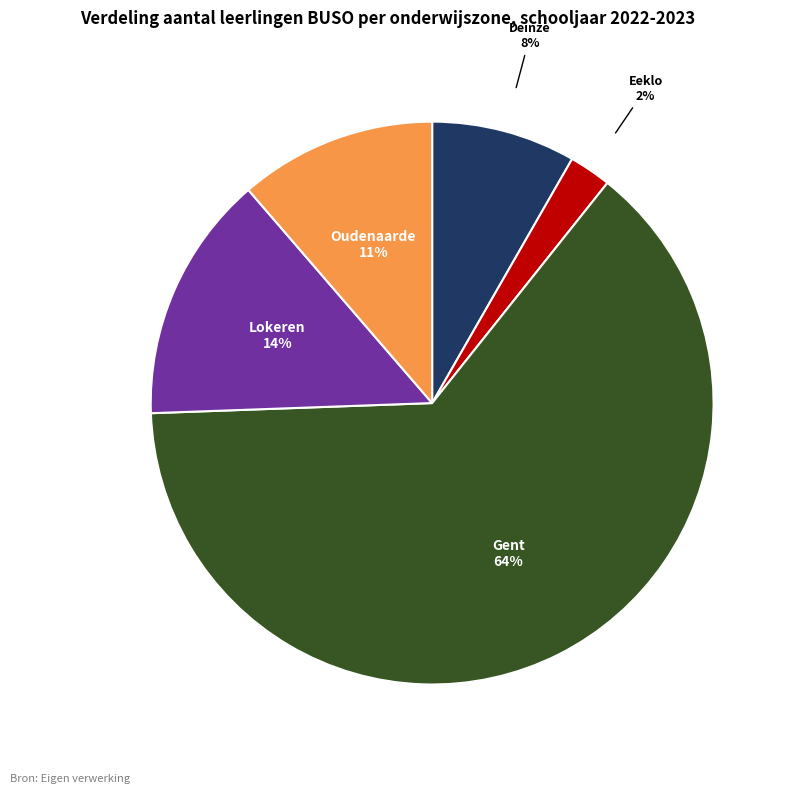

Does any single category account for the majority?

Yes